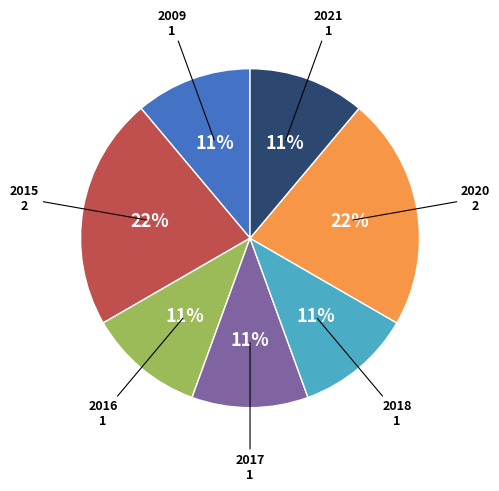

Is there any slice that represents more than half of the pie?

No